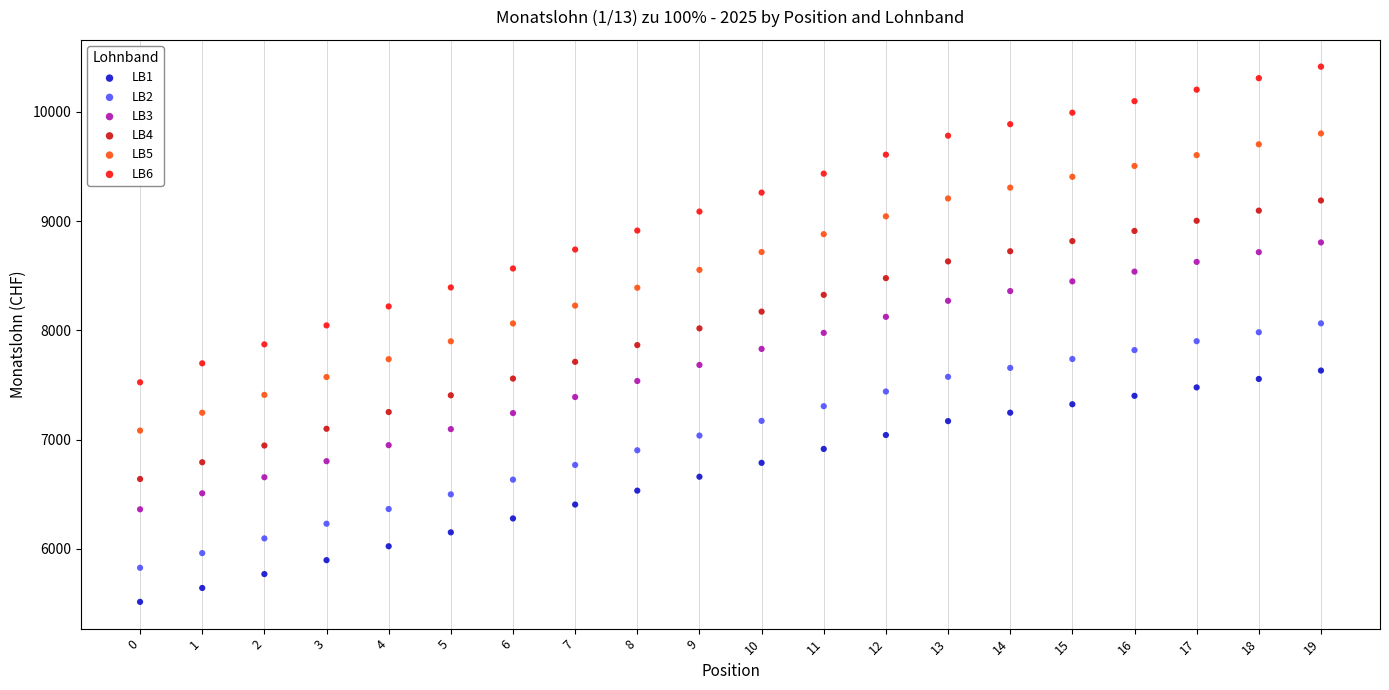

Across all data points, what is the range of Y values (max minus min)?

4899.0